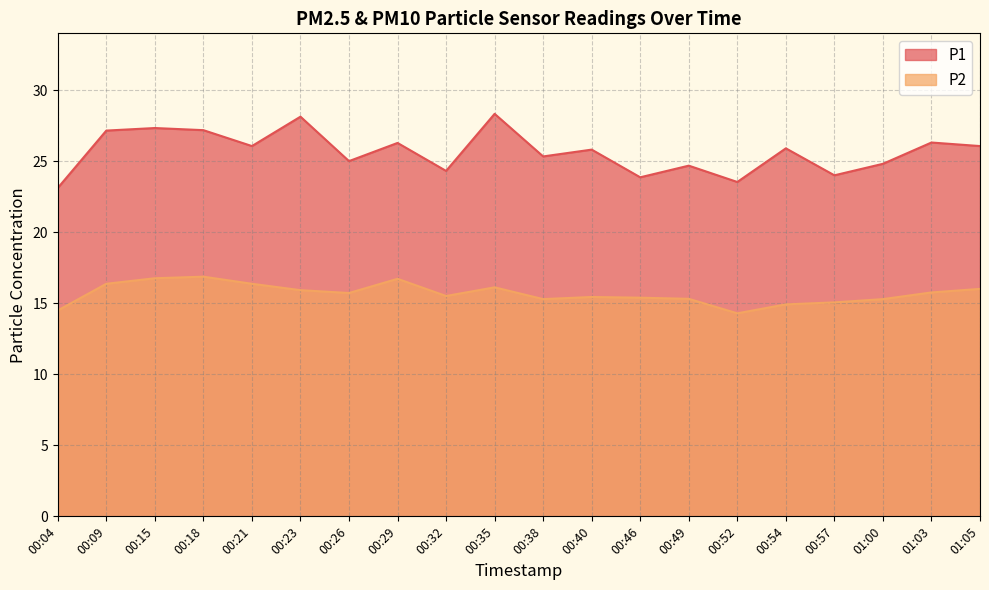

Is it true that P1 equals 43.2 at 01:00?

False